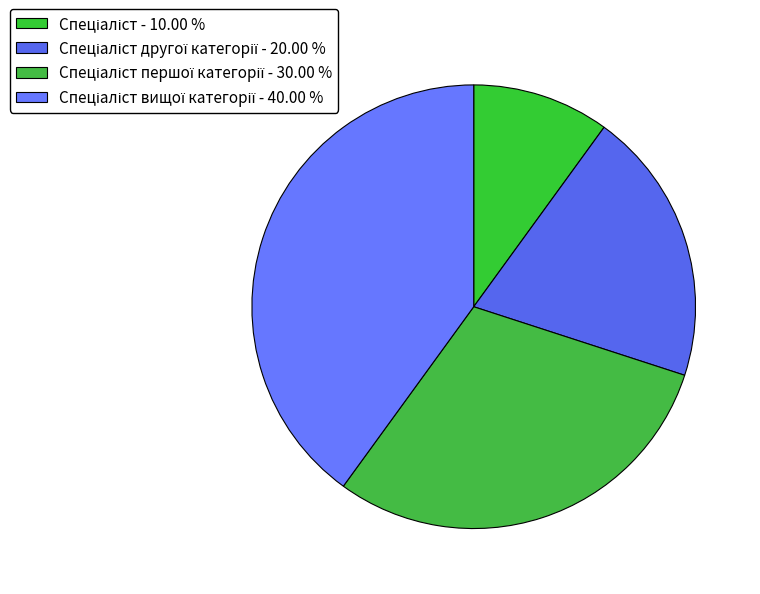

Is there a majority slice in this chart?

No